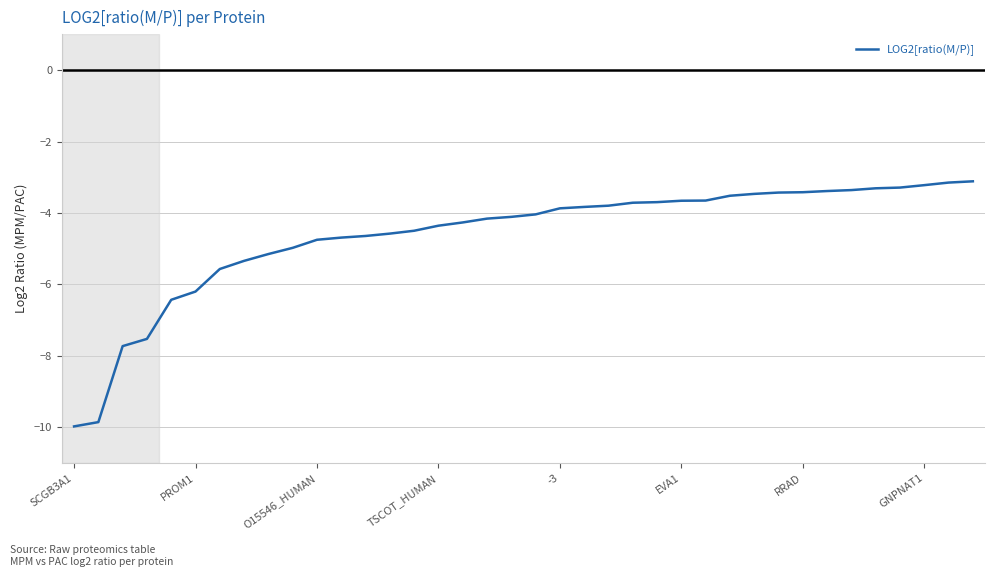

What is the difference between the maximum and minimum values?

6.9